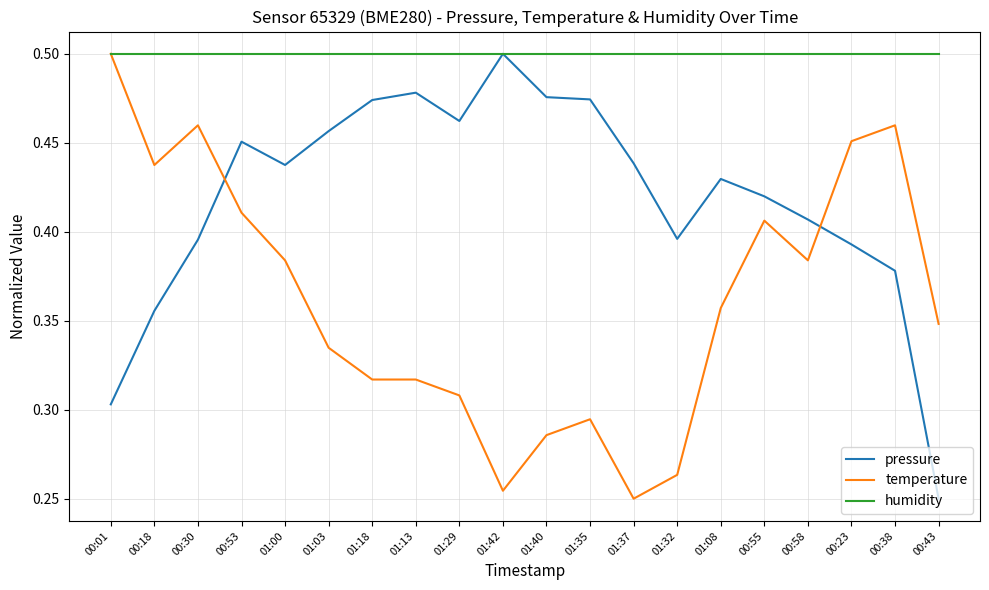

What position from the right is 01:08?

6